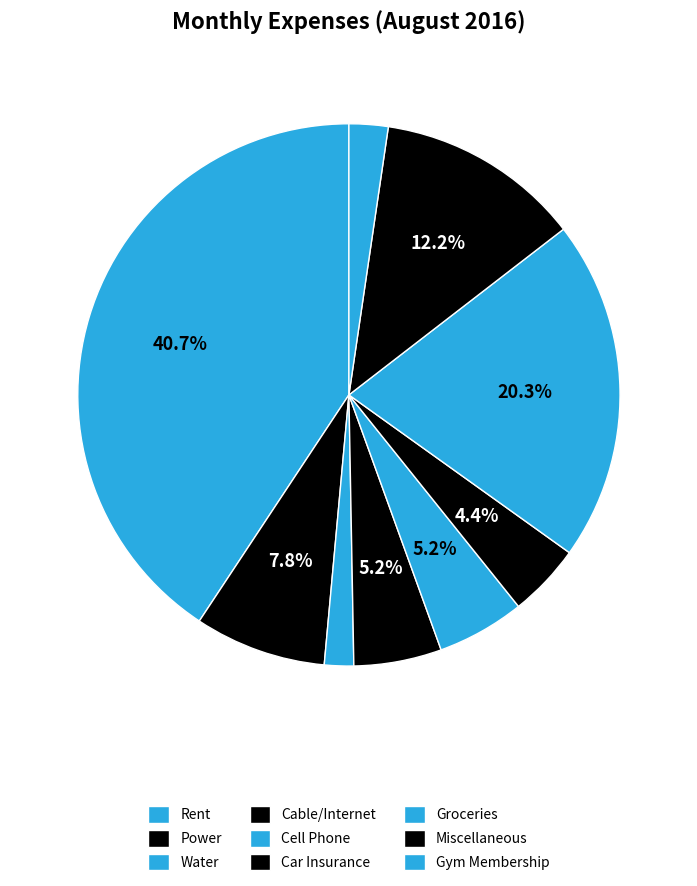

Rank the categories by value from highest to lowest.

Rent, Groceries, Miscellaneous, Power, Cable/Internet, Cell Phone, Car Insurance, Gym Membership, Water